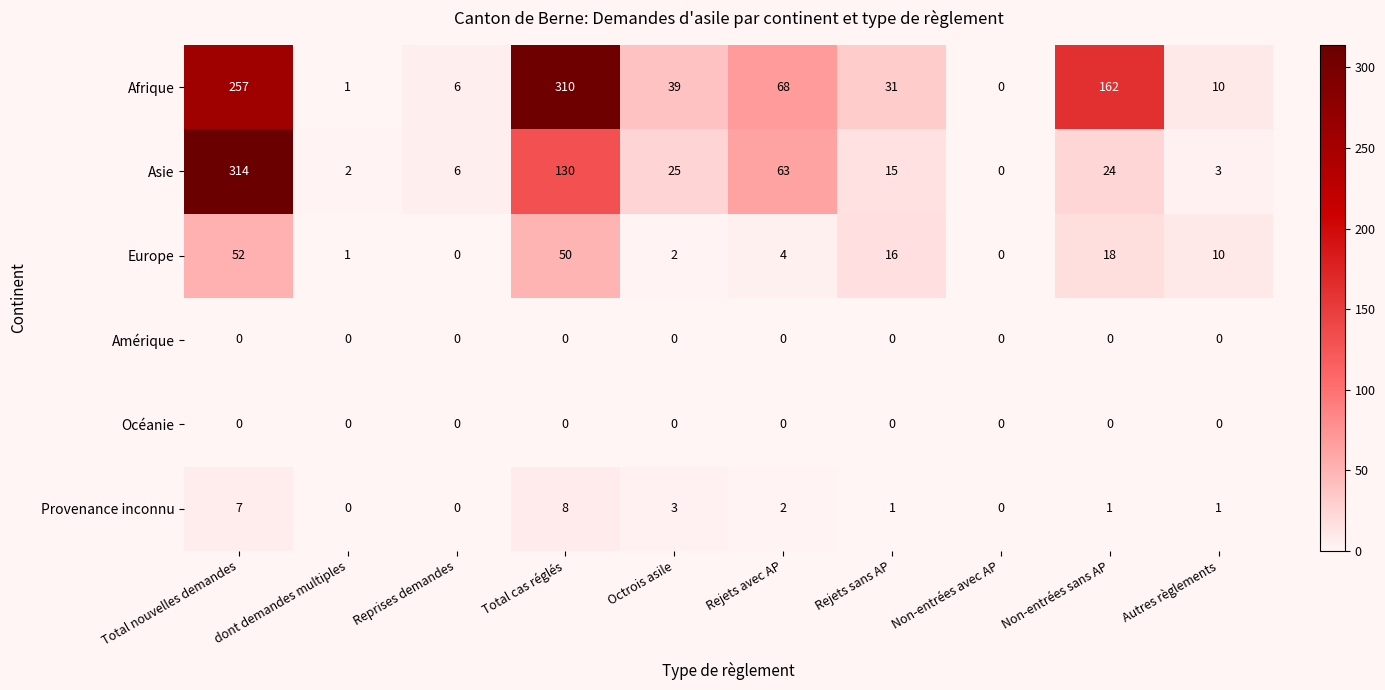

Rank the categories by Asie value from highest to lowest.

Total nouvelles demandes, Total cas réglés, Rejets avec AP, Octrois asile, Non-entrées sans AP, Rejets sans AP, Reprises demandes, Autres règlements, dont demandes multiples, Non-entrées avec AP